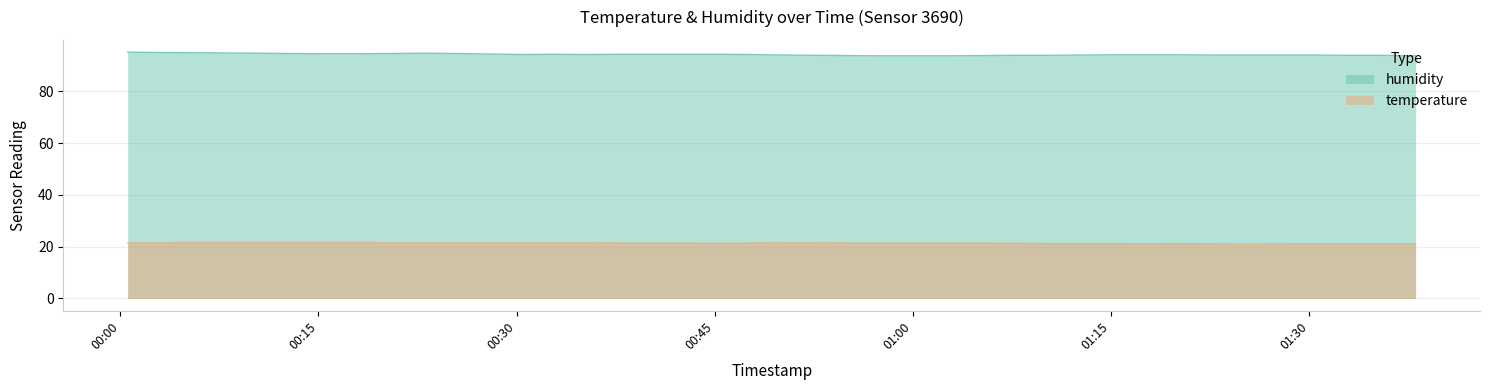

Which series has the largest total across all categories?

humidity